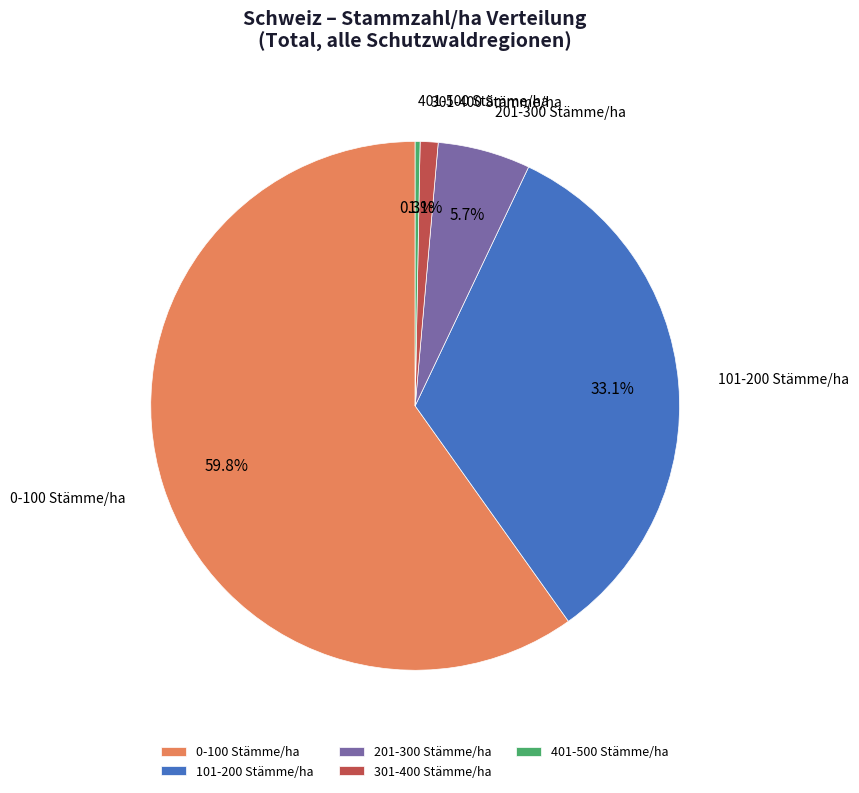

Is it true that 0-100 Stämme/ha is 60% of the pie?

True